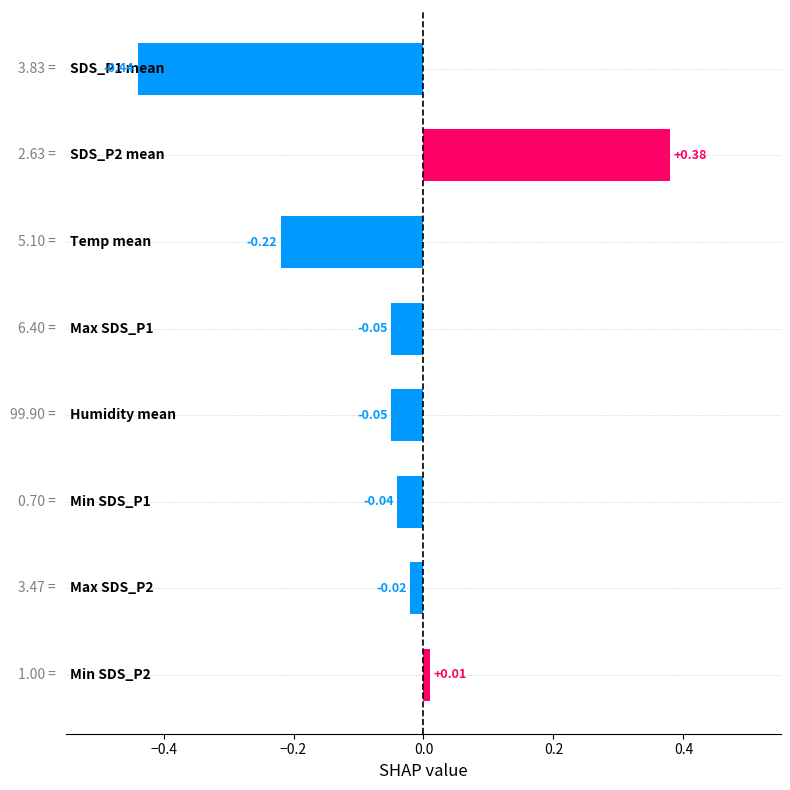

What is the difference between the maximum and minimum values?

0.8